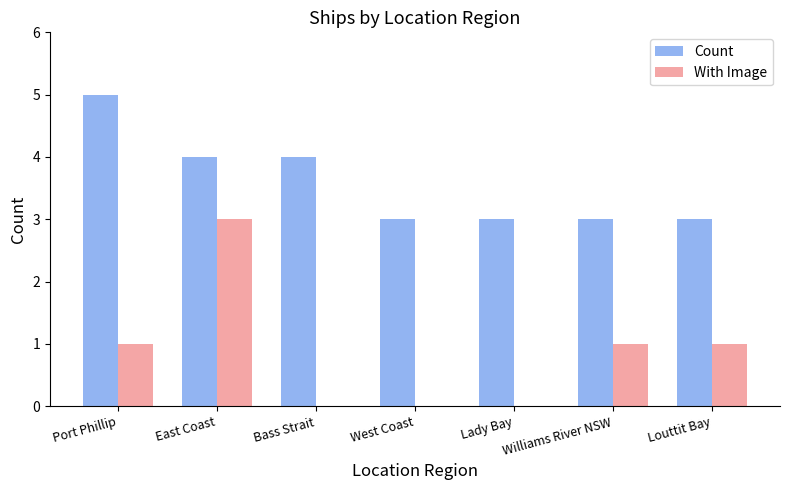

What are all the series names shown in the legend?

Count, With Image